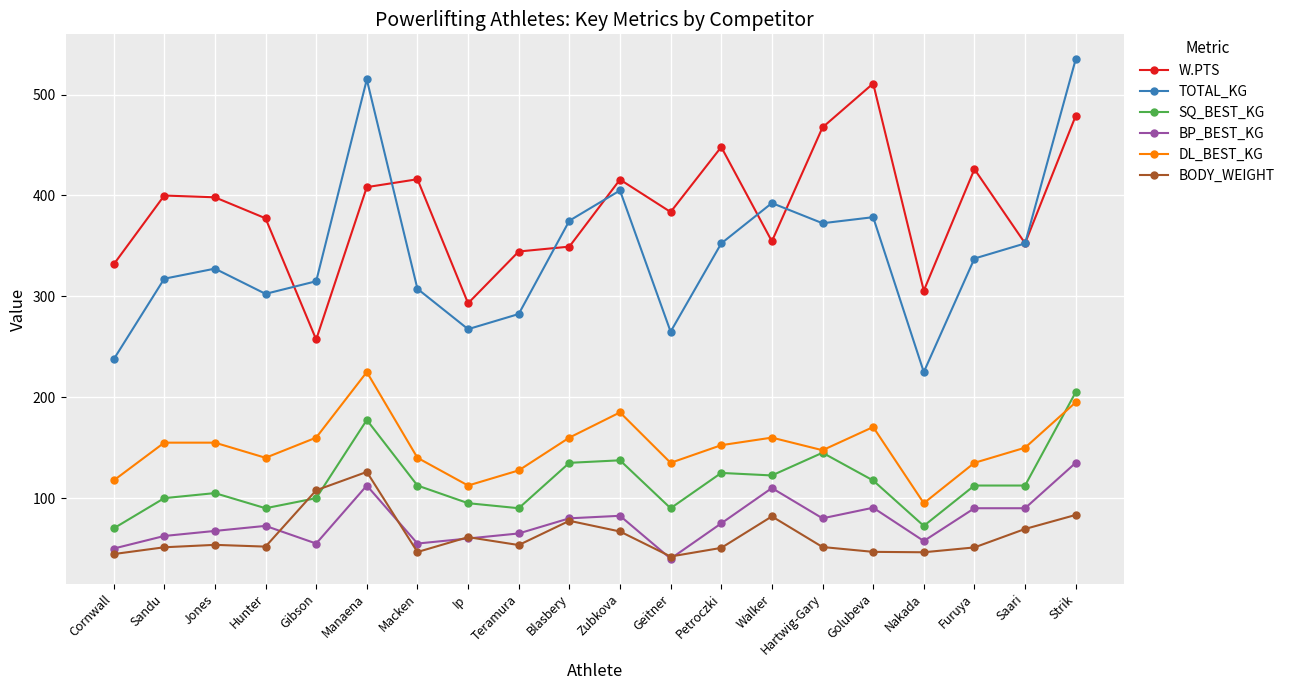

What is the maximum value for DL_BEST_KG?

225.0